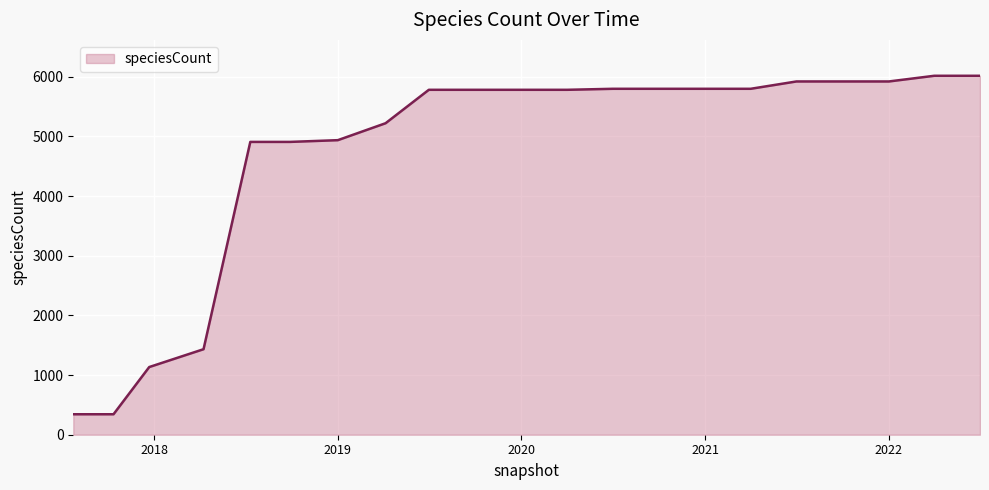

Does the chart display data point markers on the line(s)?

No